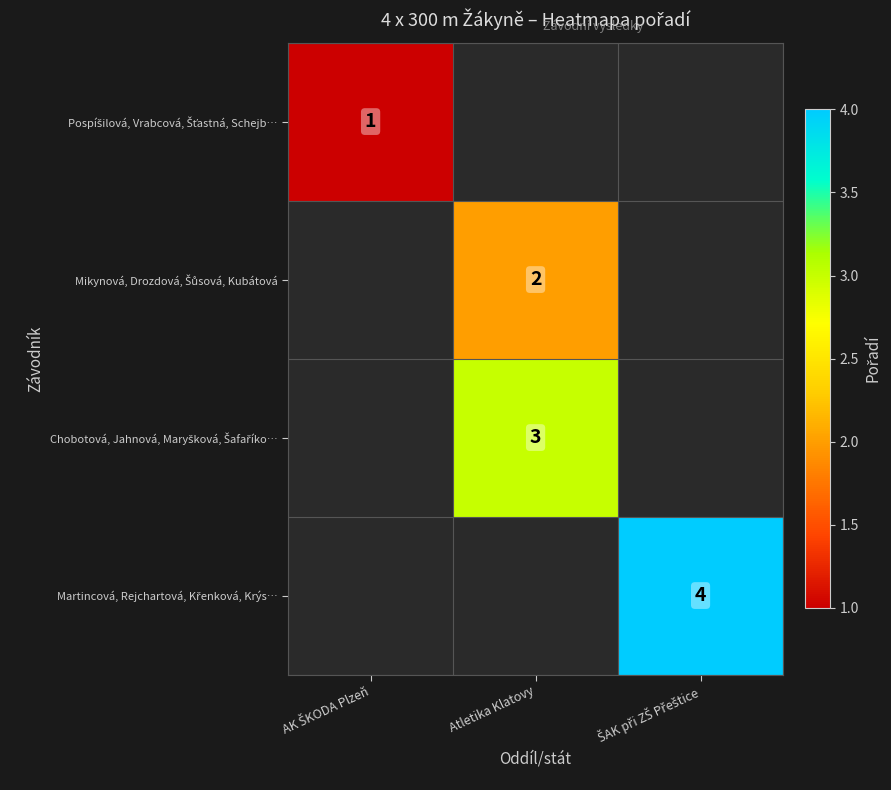

What is the sum of the Pospíšilová, Vrabcová, Šťastná, Schejb… values at AK ŠKODA Plzeň and ŠAK při ZŠ Přeštice?

1